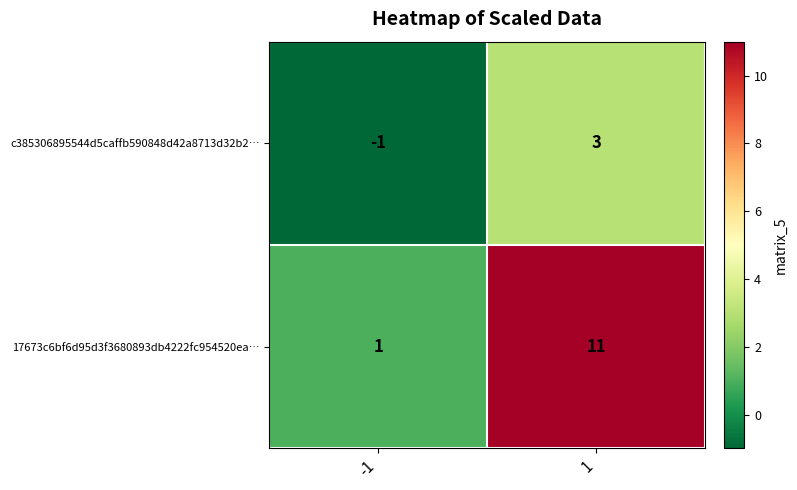

Rank the series by their average value, from highest to lowest.

17673c6bf6d95d3f3680893db4222fc954520ea…, c385306895544d5caffb590848d42a8713d32b2…